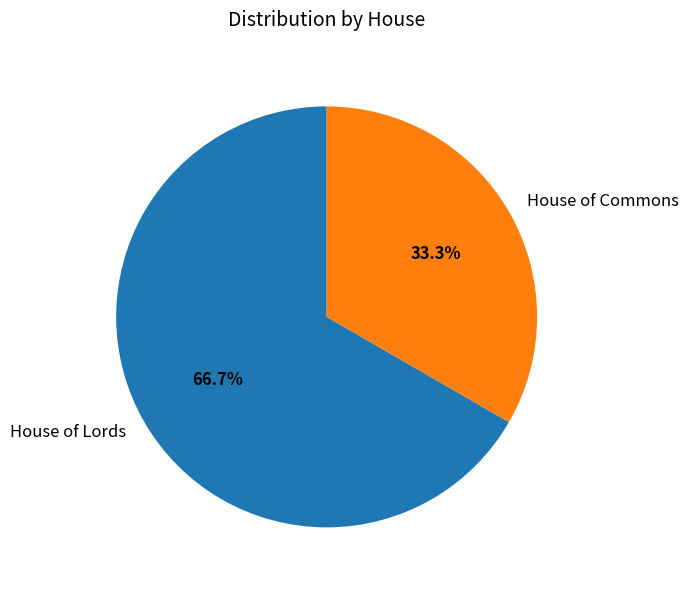

Is there a majority slice in this chart?

Yes